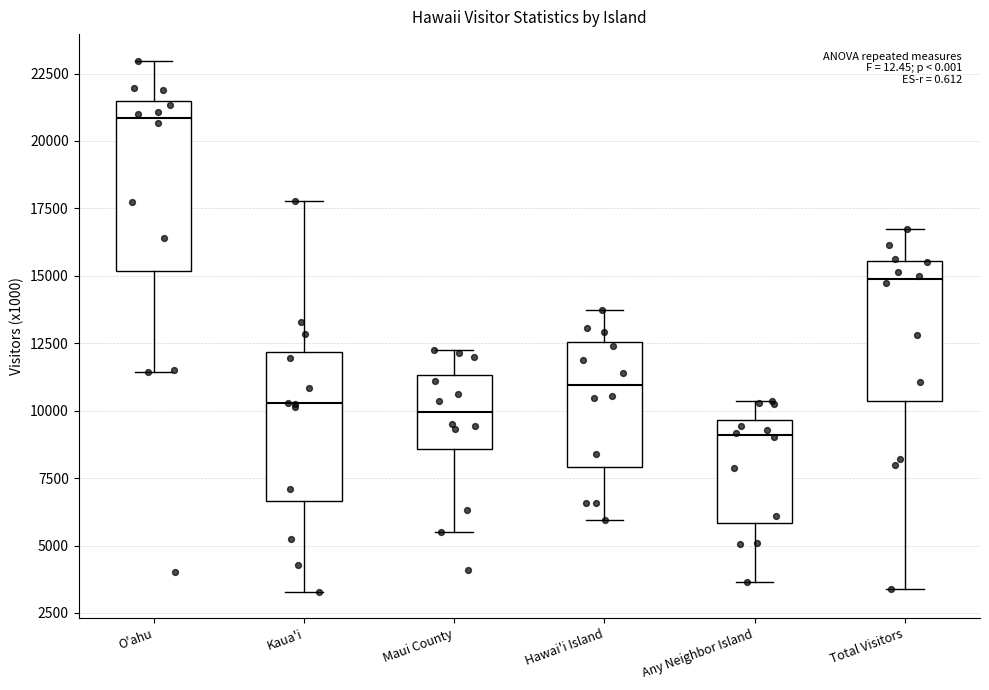

Reading left to right, transcribe this box plot: for each box, give where its median line is, the range the box spans, and where its two whiskers end, as read against the y-axis. The values are not printed on the chart, so give them approximately, as read against the axis.

O'ahu: median 21000, box 15000 to 21500, whiskers 11500 to 23000
Kaua'i: median 10500, box 6500 to 12000, whiskers 3500 to 18000
Maui County: median 10000, box 8500 to 11500, whiskers 5500 to 12500
Hawai'i Island: median 11000, box 8000 to 12500, whiskers 6000 to 13500
Any Neighbor Island: median 9000, box 6000 to 9500, whiskers 3500 to 10500
Total Visitors: median 15000, box 10500 to 15500, whiskers 3500 to 16500